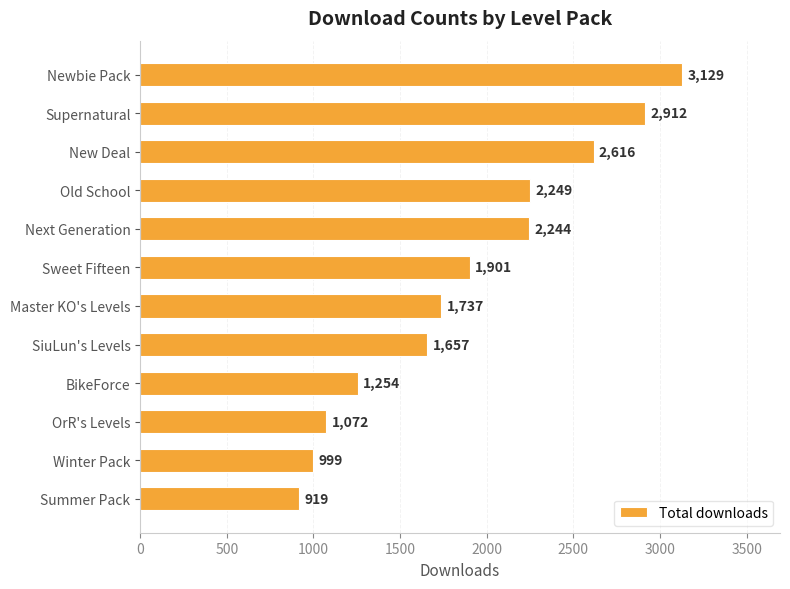

Reading bottom to top, list all the values displayed in this chart.

Summer Pack=919	Winter Pack=999	OrR's Levels=1072	BikeForce=1254	SiuLun's Levels=1657	Master KO's Levels=1737	Sweet Fifteen=1901	Next Generation=2244	Old School=2249	New Deal=2616	Supernatural=2912	Newbie Pack=3129